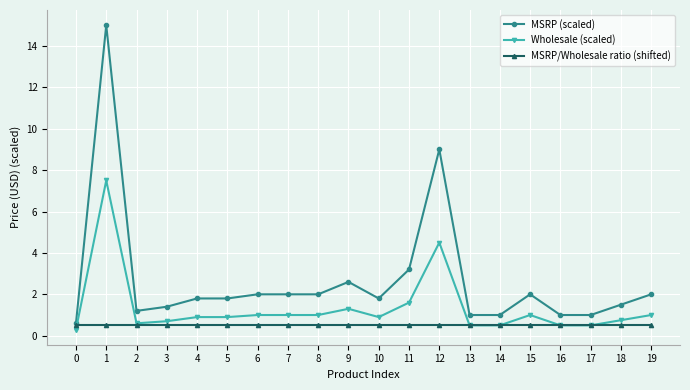

True or false: MSRP (scaled) has a value of 0.7 at 3.

False